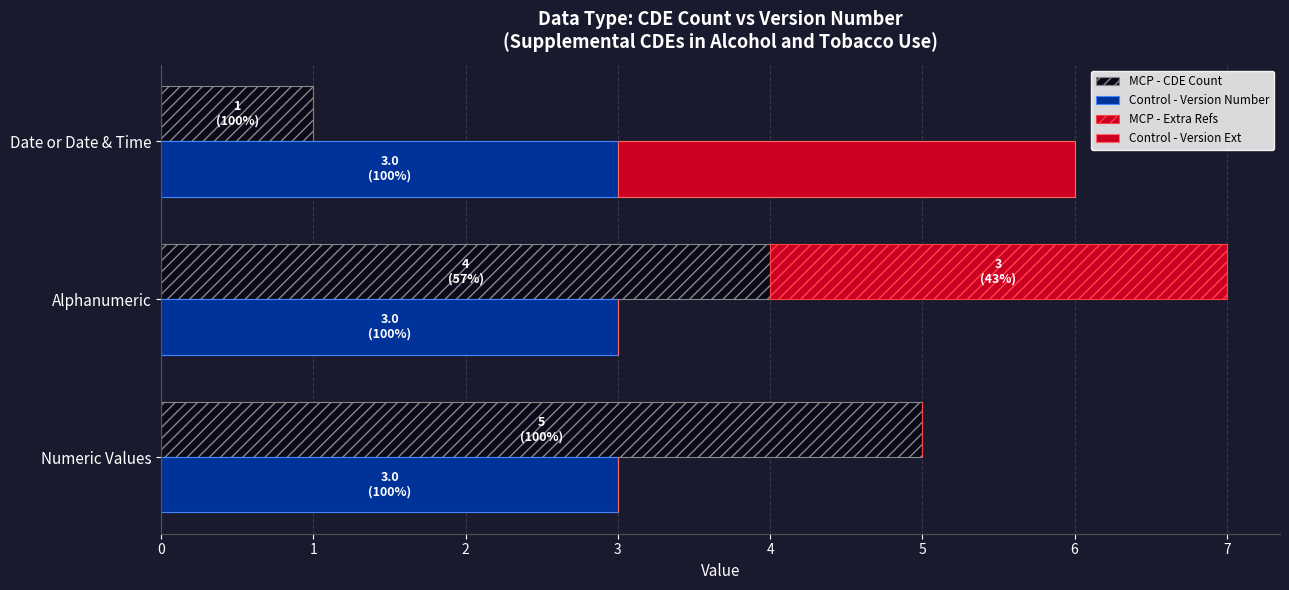

Count the Control - Version Ext values in the range 0 to 3.

3